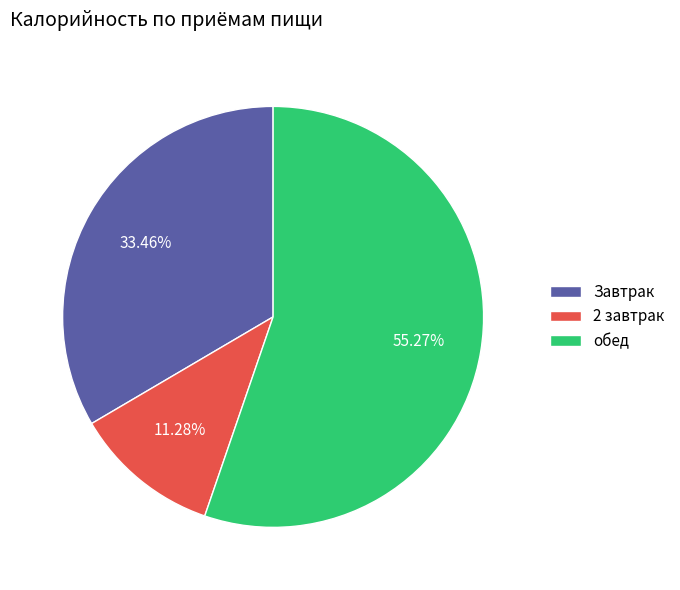

To the nearest percent, what is the average slice percentage?

33%